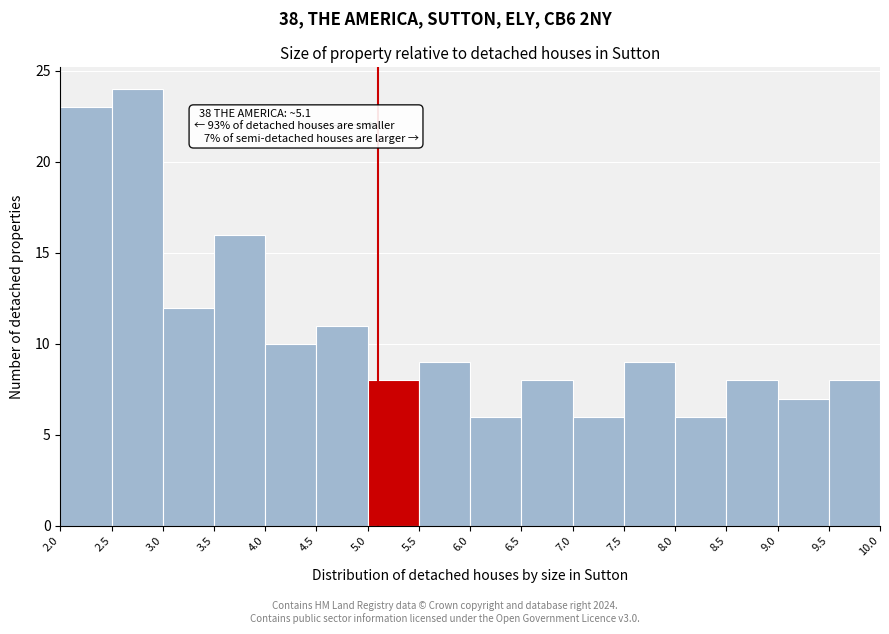

Which range on the x-axis has the tallest bar?

2.5 to 3.0